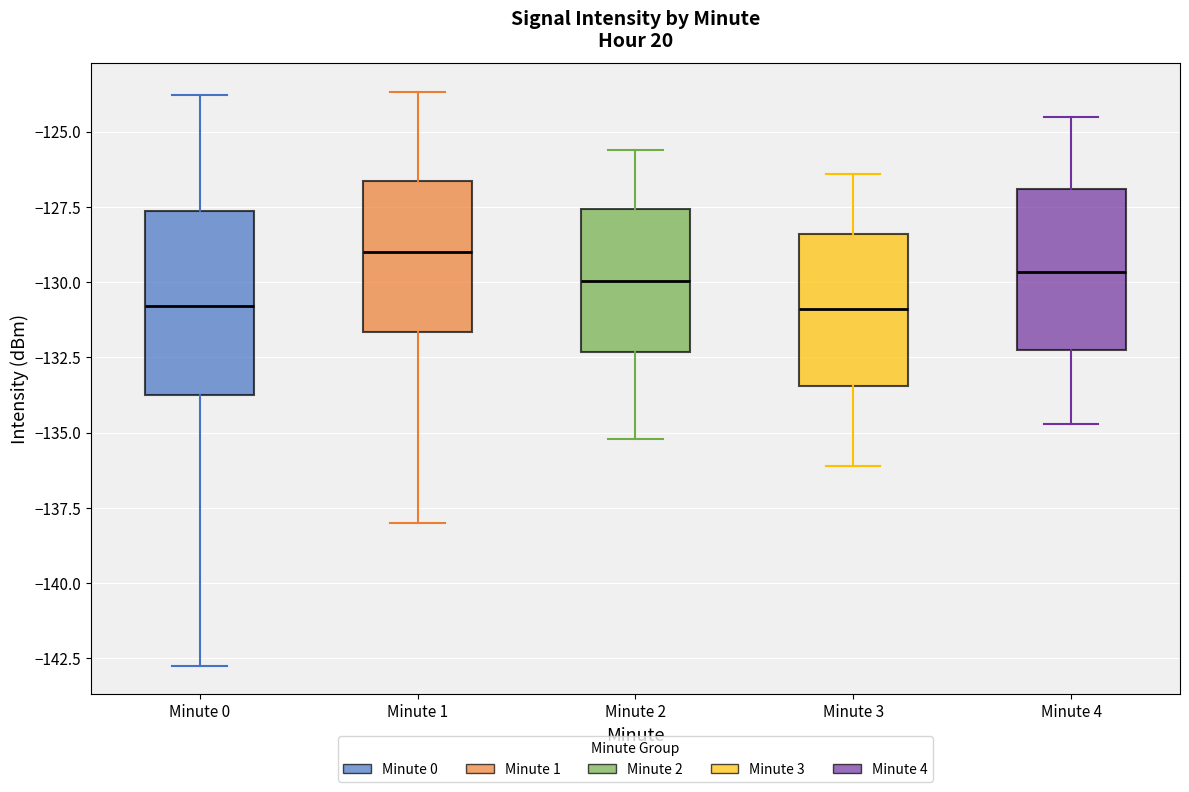

Where is the upper edge of the box for Minute 3 on the y-axis? The values are not printed on the chart, so give them approximately, as read against the axis.

-128.5